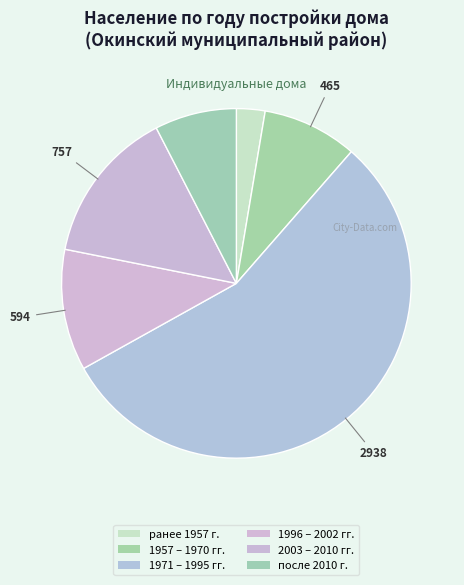

Which slice is the largest?

1971 – 1995 гг.